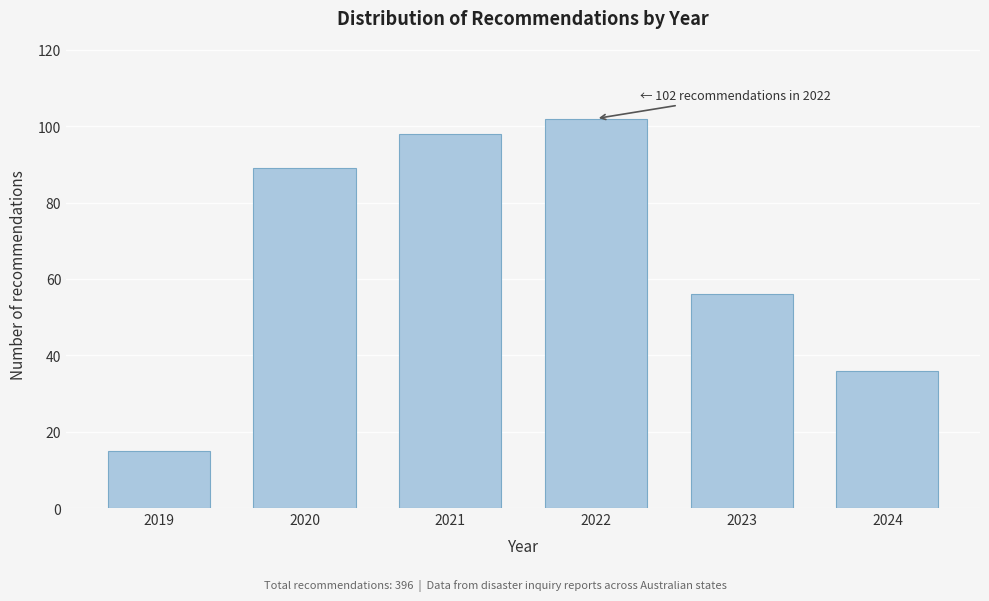

Reading right to left, list all the values displayed in this chart.

2024=36	2023=56	2022=102	2021=98	2020=89	2019=15